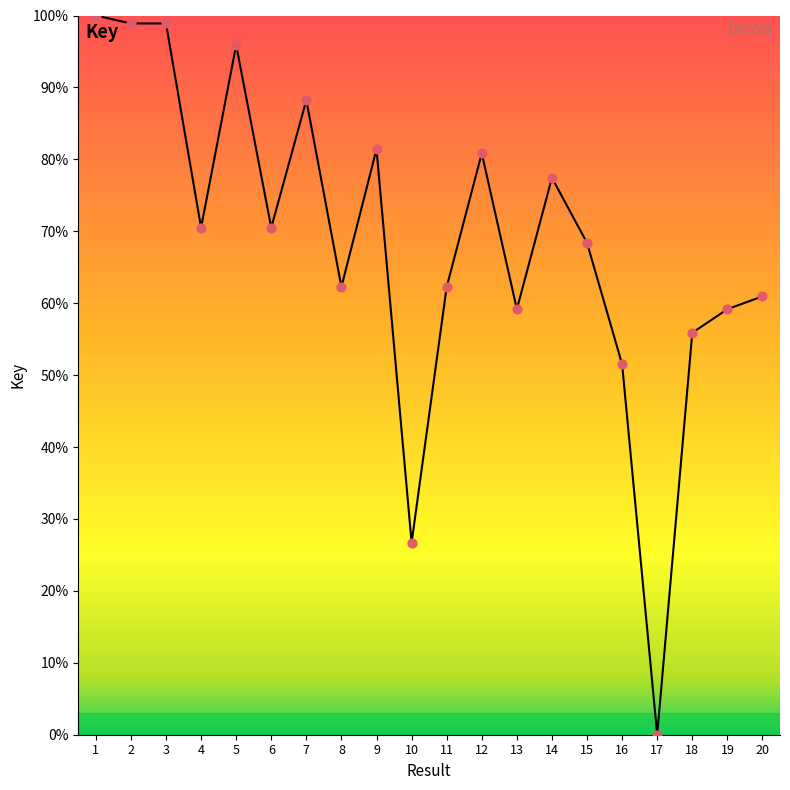

What is the change in value from 8 to 19?

-3.1